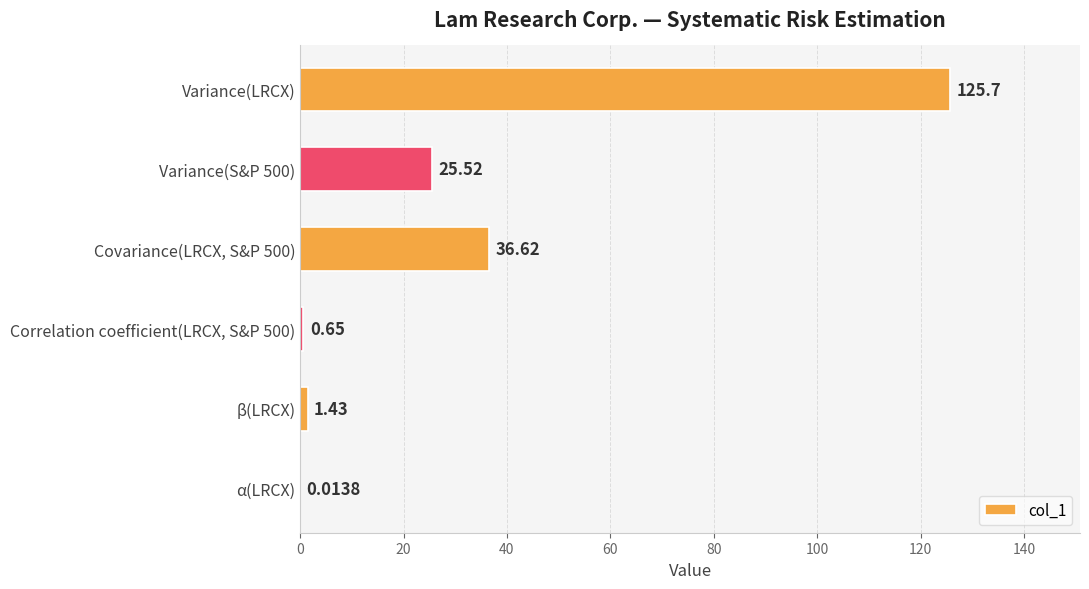

How many values exceed 25?

3